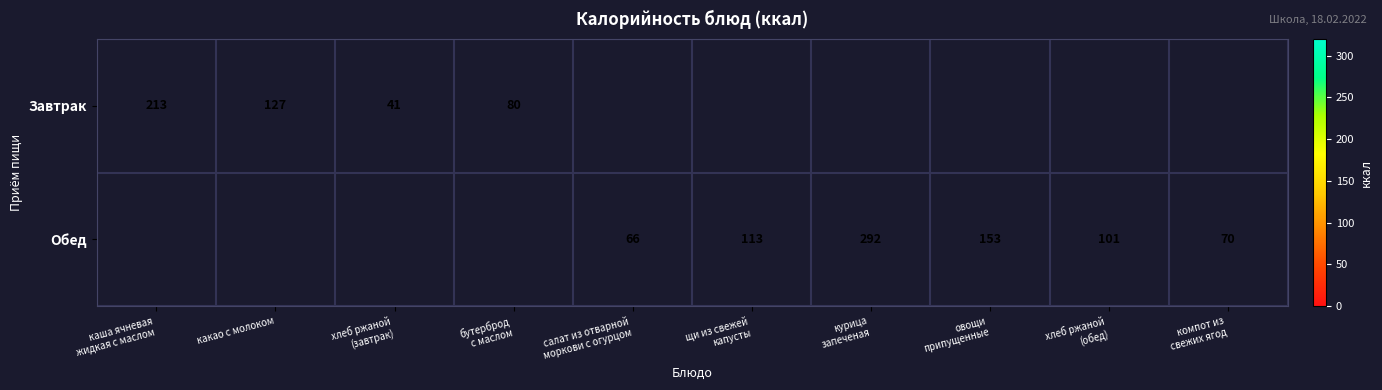

What is the difference between the maximum and minimum values in the Завтрак series?

172.0